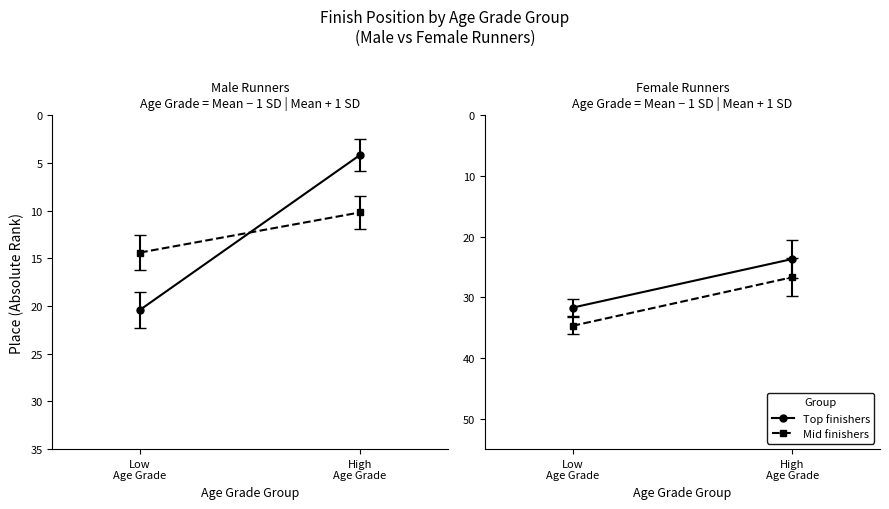

The value of Male at 18 is 8. True or false?

False